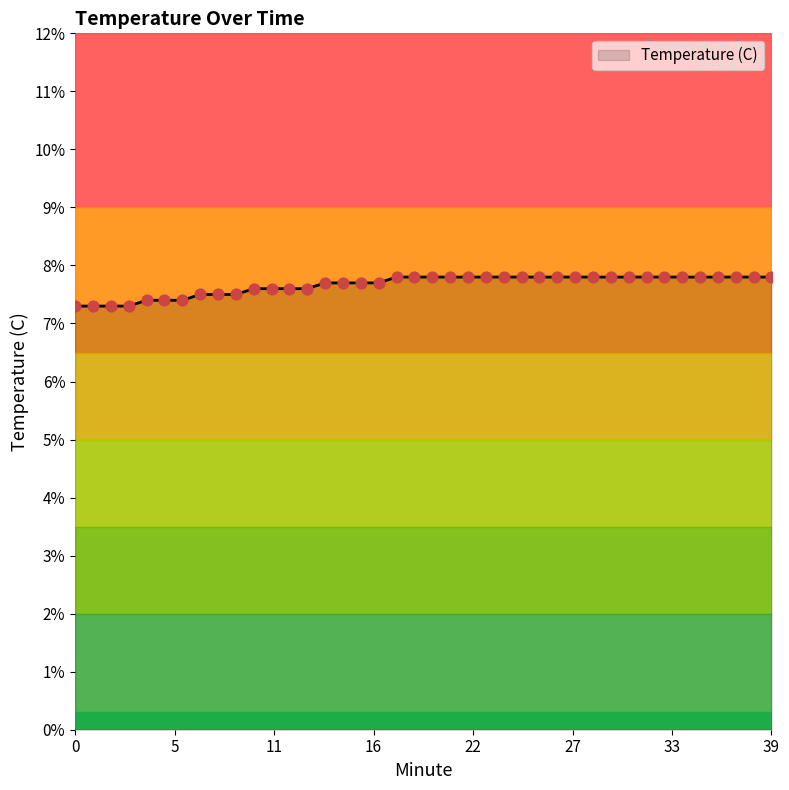

What is the difference between the maximum and minimum values?

0.5